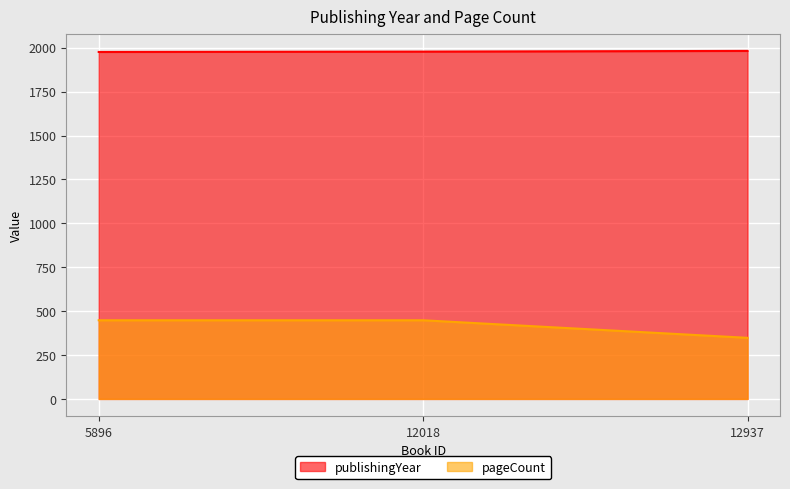

Reading left to right, what are all the values shown in this chart?

publishingYear: 5896=1976	12018=1978	12937=1982
pageCount: 5896=448	12018=448	12937=348